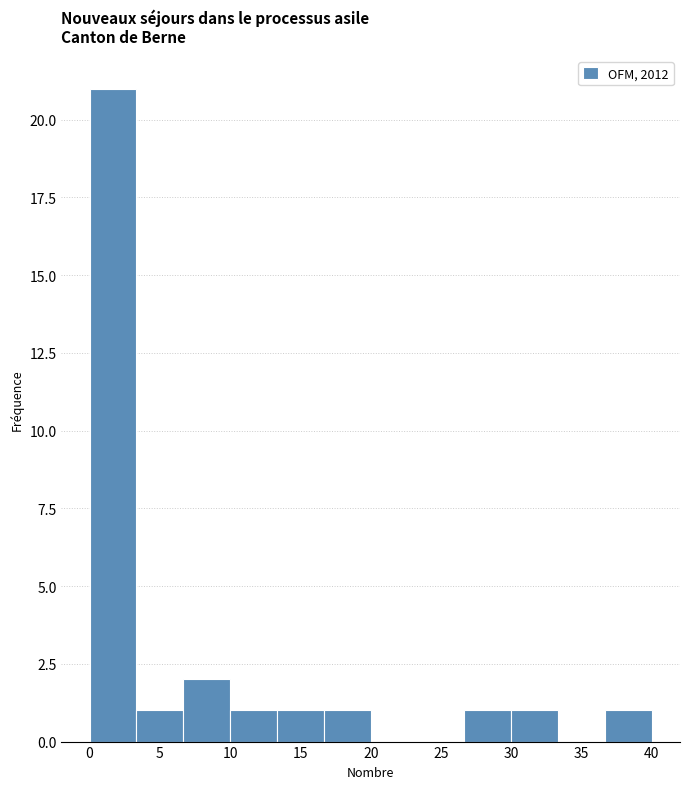

Which range on the x-axis has the tallest bar?

0.0 to 3.5